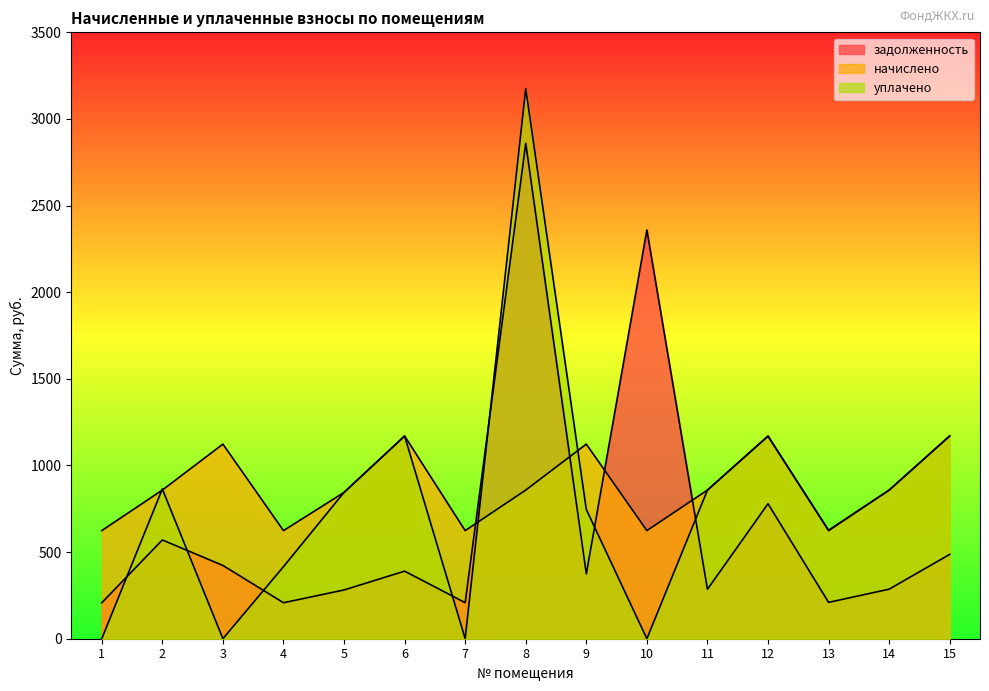

Which series has the largest total across all categories?

начислено